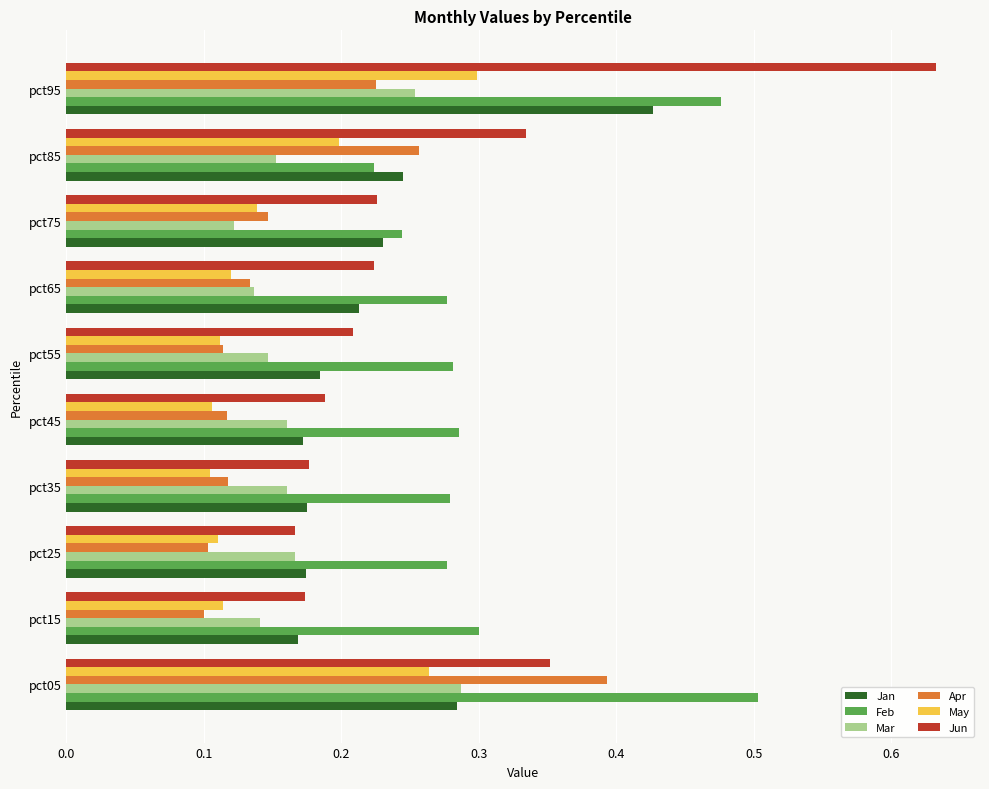

What is the sum of all Jun values?

2.7